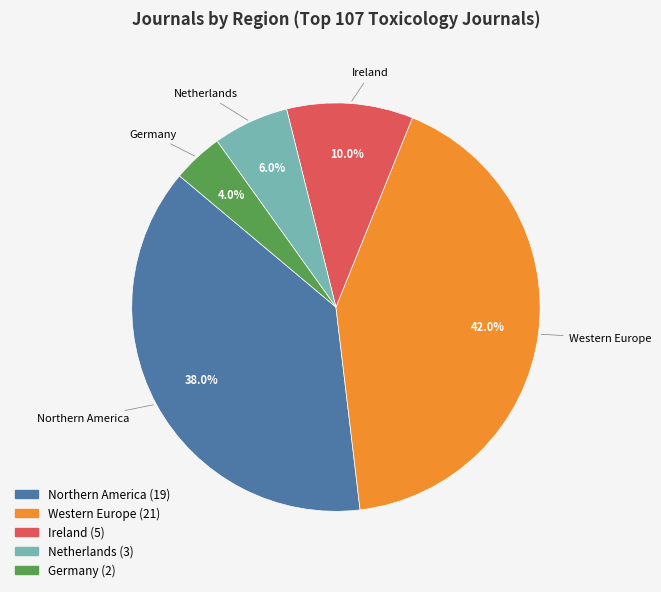

To the nearest percent, what is the combined percentage of Germany and Netherlands?

10%